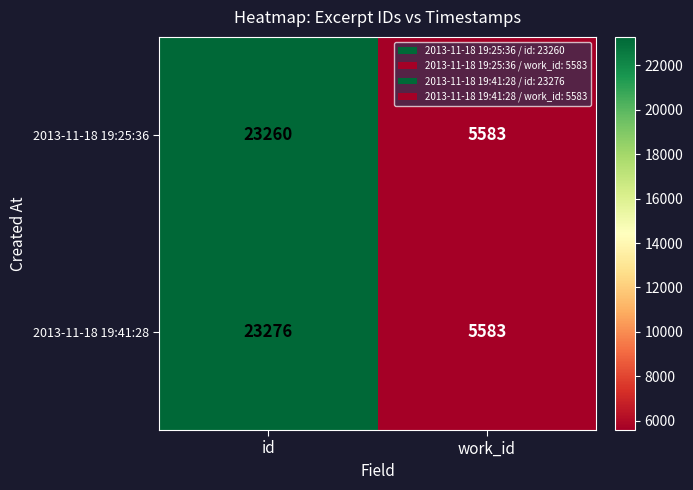

Reading left to right, transcribe all the data shown in this chart.

2013-11-18 19:25:36: id=23260	work_id=5583
2013-11-18 19:41:28: id=23276	work_id=5583